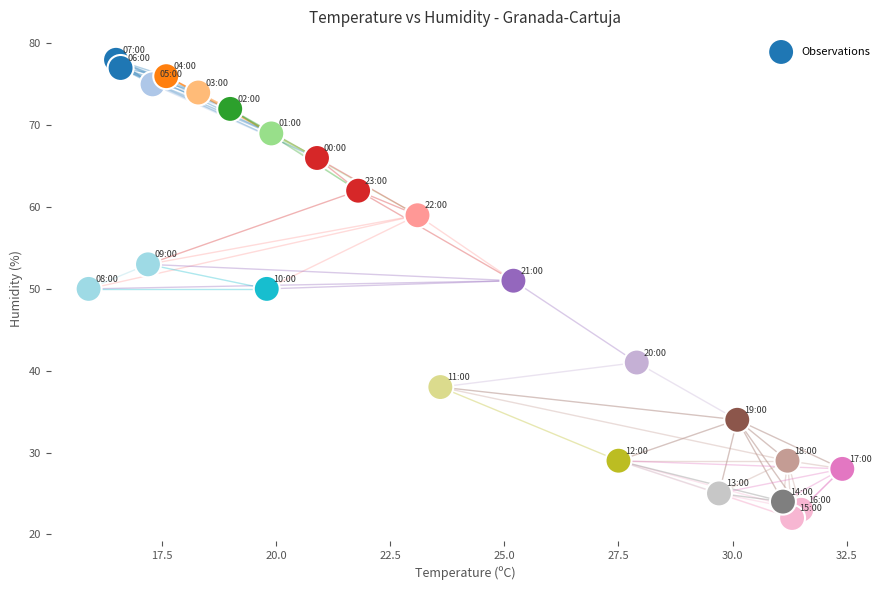

What is the range of Y values (max minus min)?

56